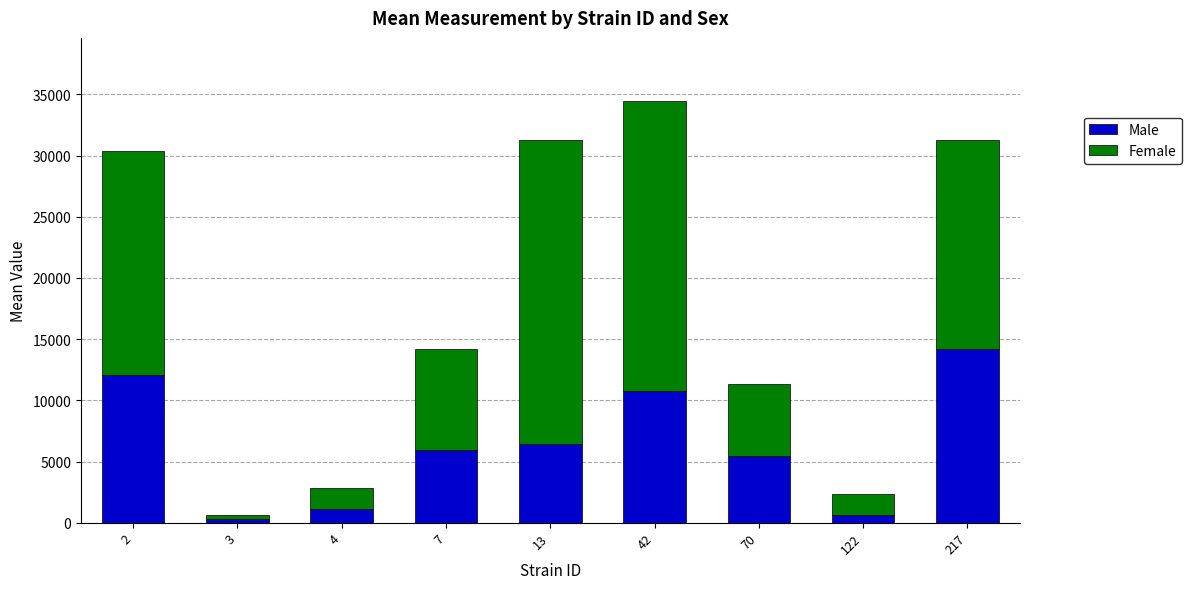

The value of Male at 7 is 8185.3. True or false?

False